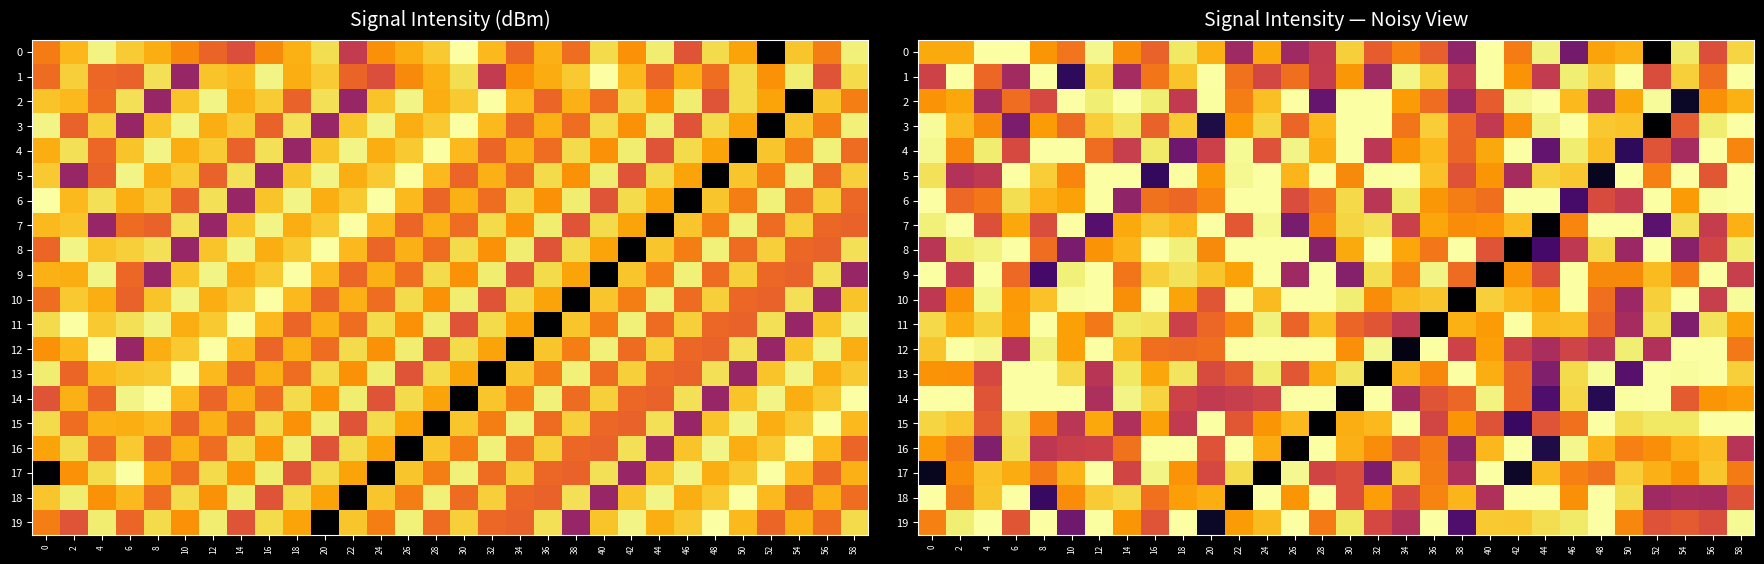

What is the difference between the 6 values at 8 and 30?

2.9